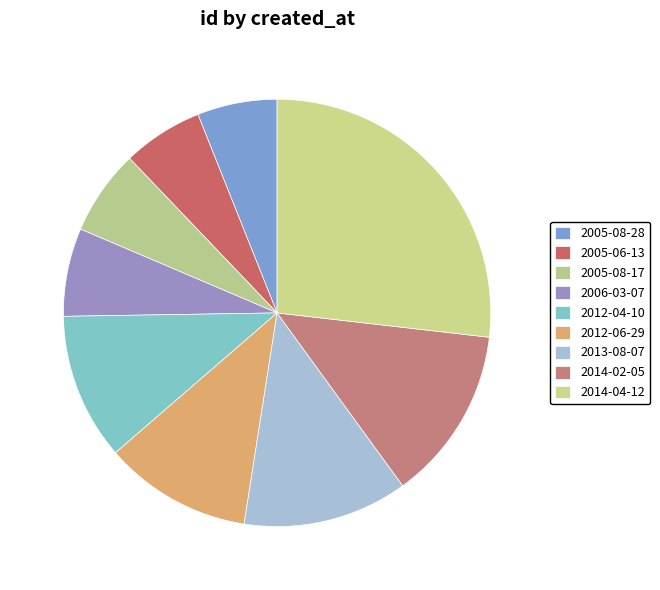

How many segments does this pie chart have?

9